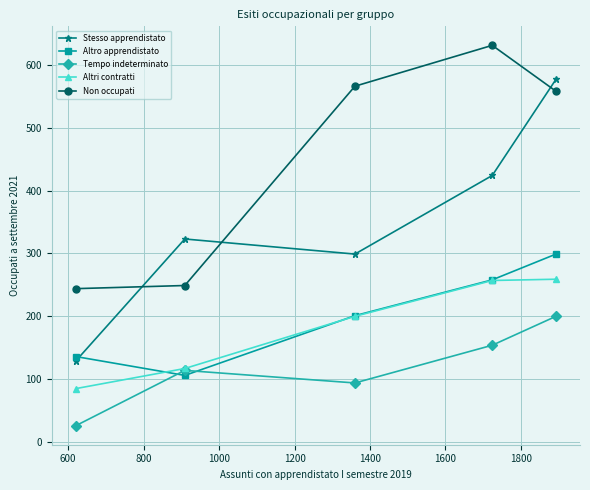

True or false: Non occupati and Stesso apprendistato intersect in this chart.

True